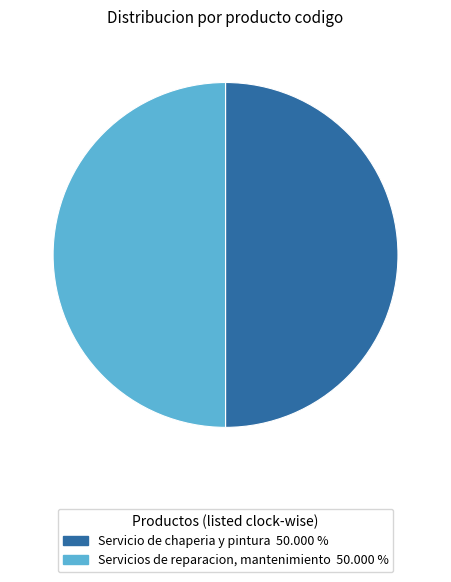

Count the number of slices in the pie.

2